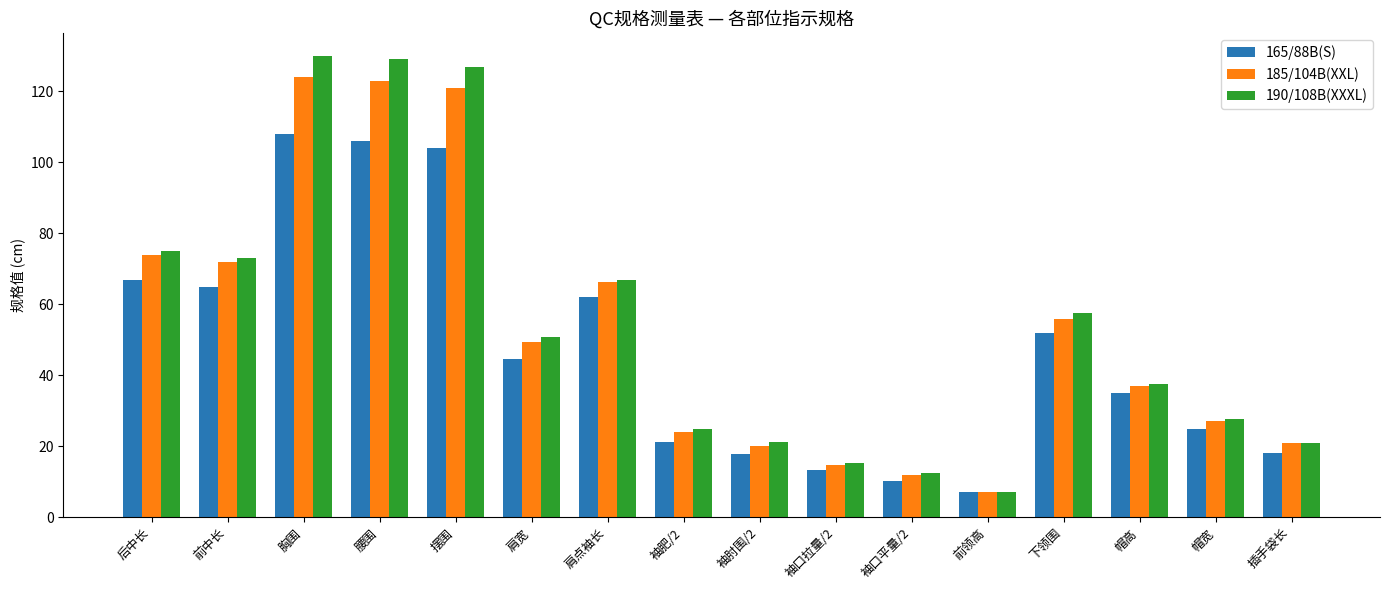

Rank the series by their average value, from highest to lowest.

190/108B(XXXL), 185/104B(XXL), 165/88B(S)